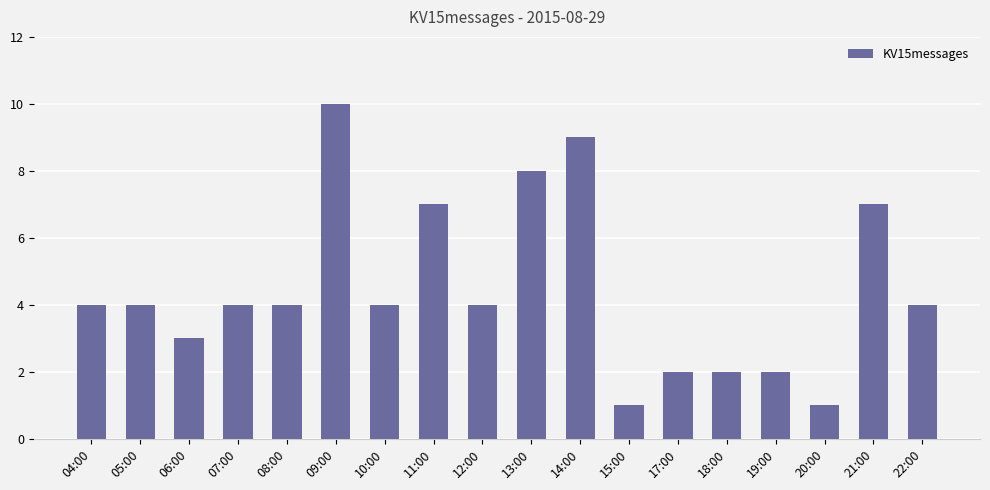

Reading left to right, transcribe all the data shown in this chart.

04:00=4	05:00=4	06:00=3	07:00=4	08:00=4	09:00=10	10:00=4	11:00=7	12:00=4	13:00=8	14:00=9	15:00=1	17:00=2	18:00=2	19:00=2	20:00=1	21:00=7	22:00=4